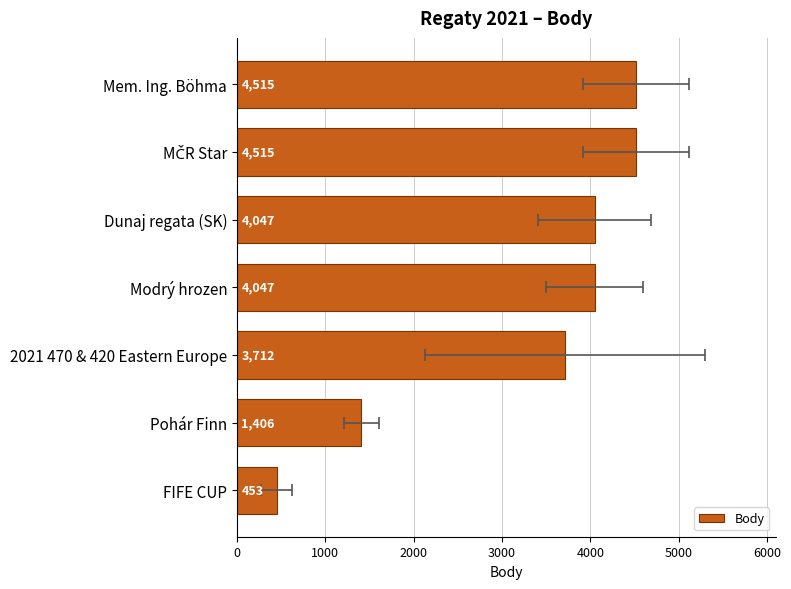

What is the value of the 3rd bar from the left?

4047